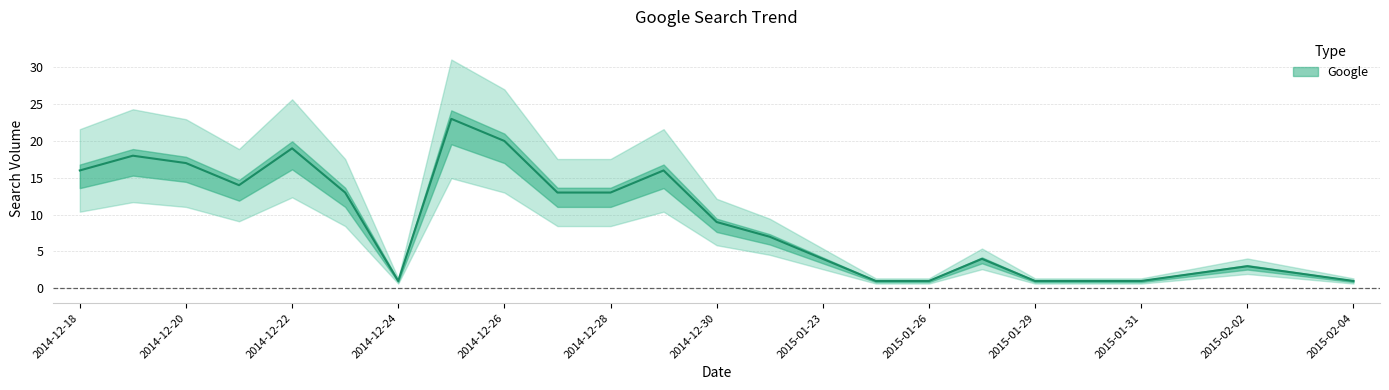

What position from the left is 2015-01-31?

21